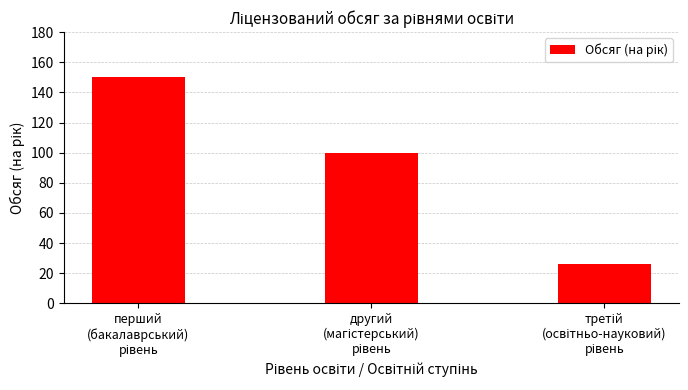

What is the smallest value displayed?

26